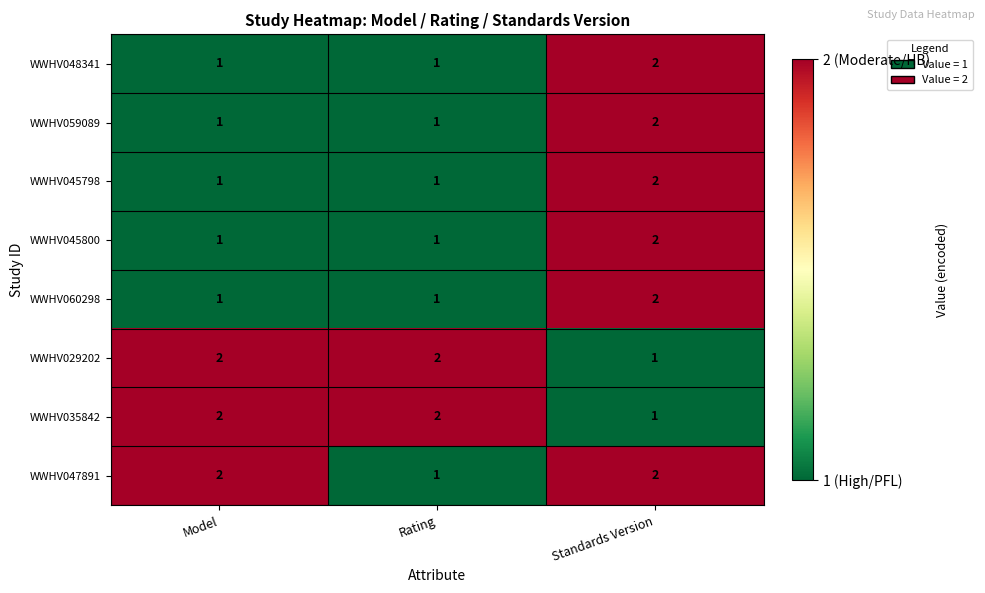

Is the value of WWHV060298 at Standards Version greater than the value of WWHV059089 at Rating?

Yes